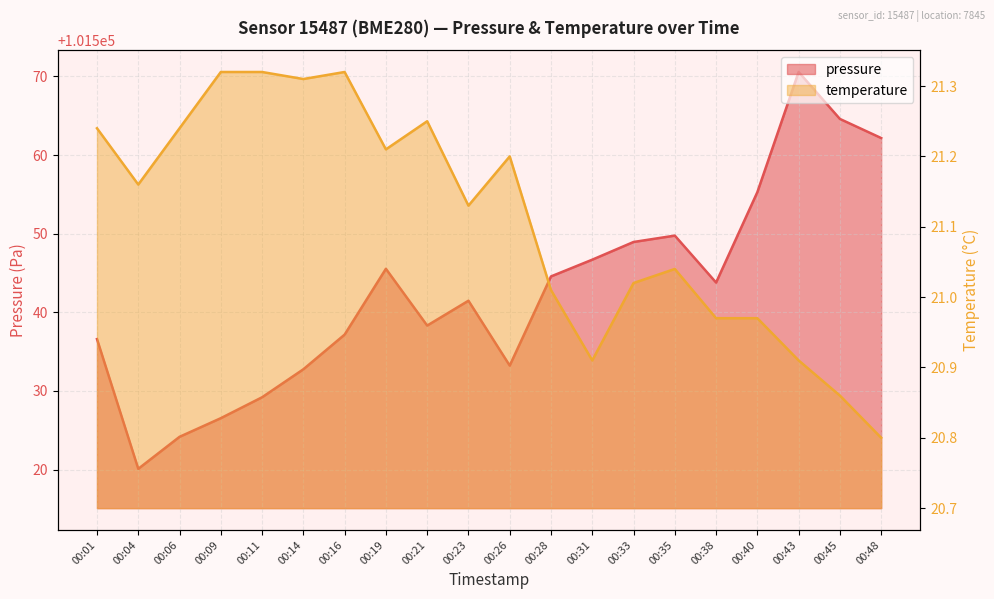

How many lines are shown in the chart?

2